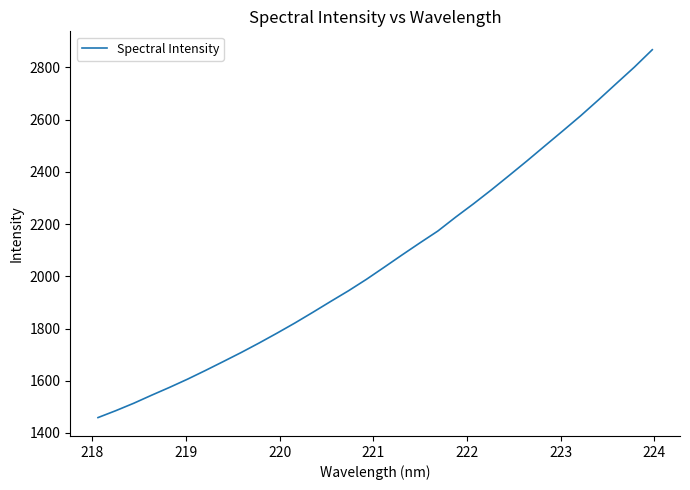

What is the smallest value displayed?

1459.0